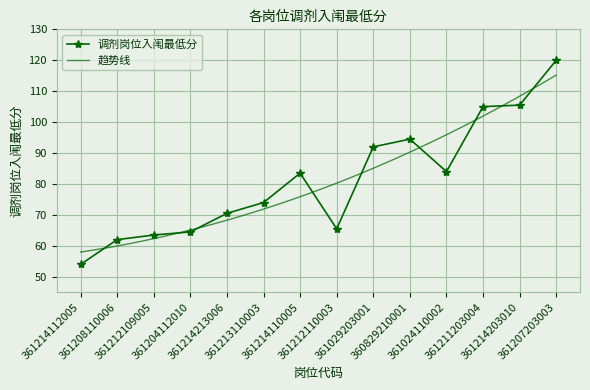

The chart shows a value of 23.4 at 361214112005. True or false?

False